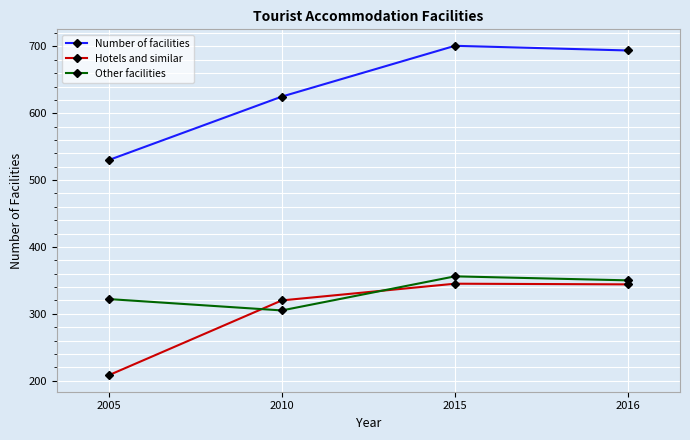

At which label does Number of facilities reach its peak?

2015